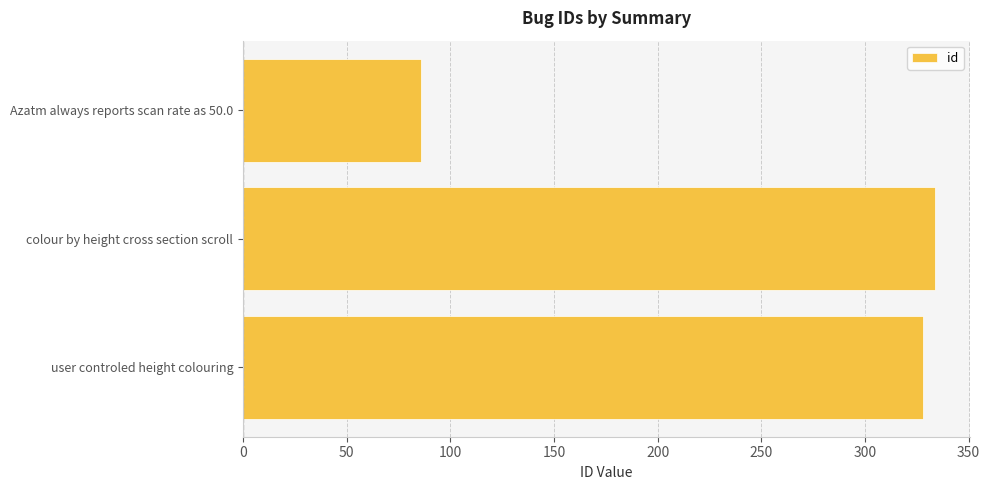

What is the minimum value shown in the chart?

86